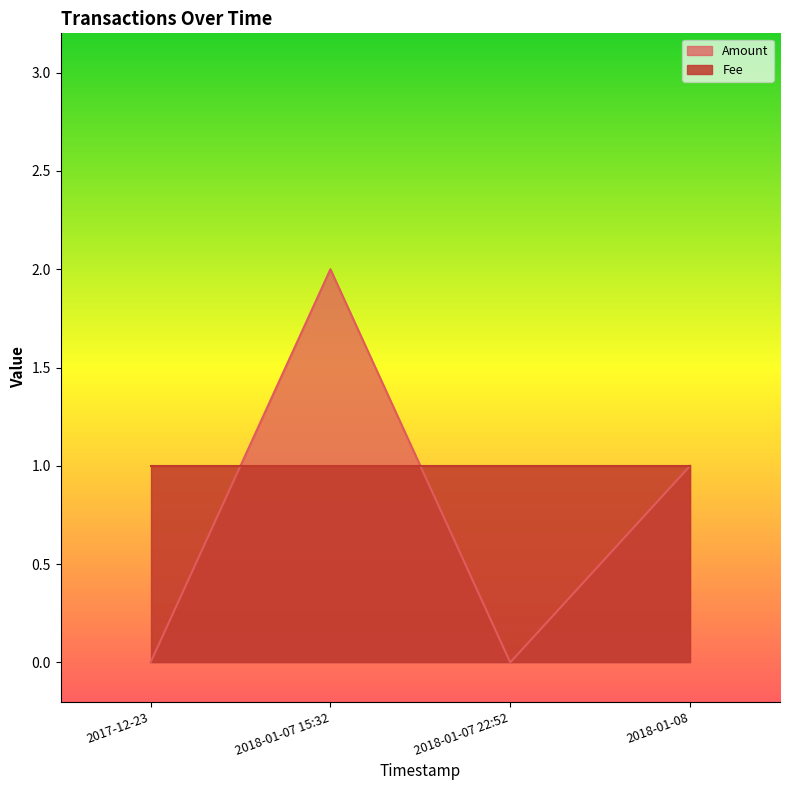

Does the chart have visible grid lines?

No